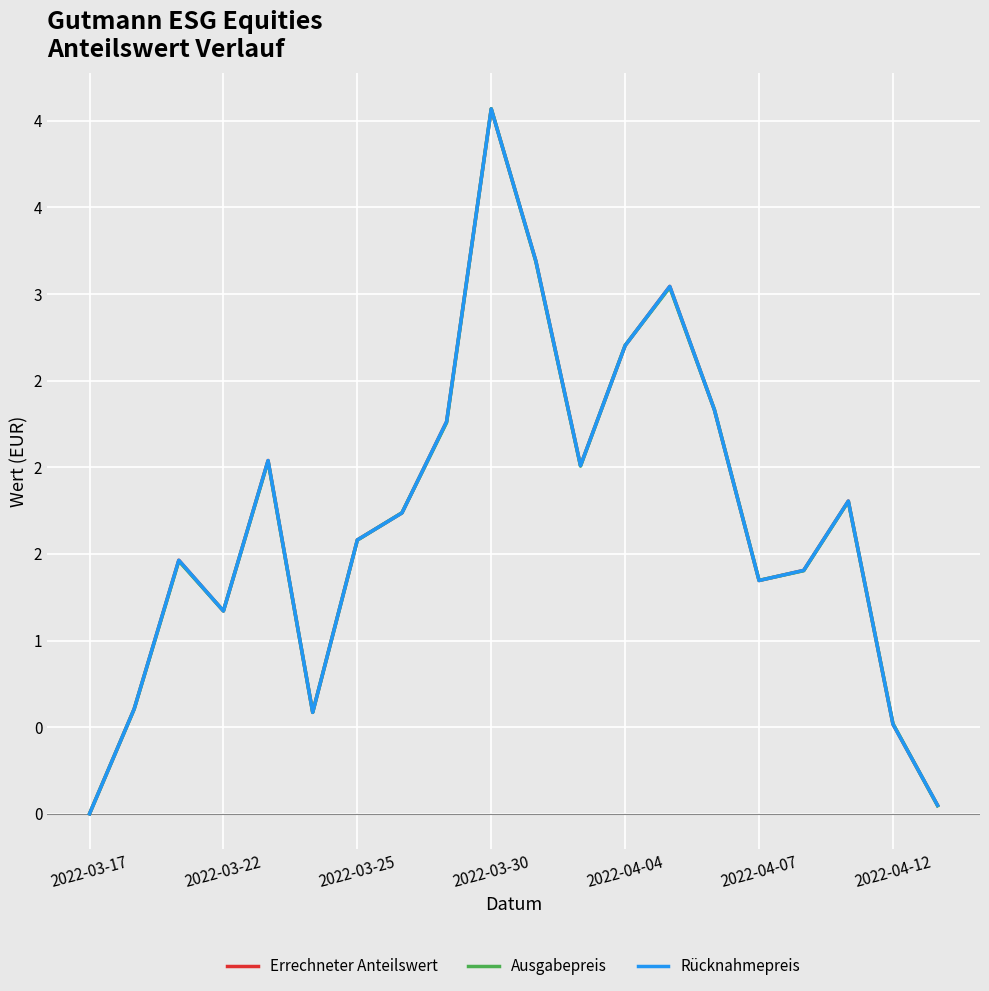

Does the chart have visible grid lines?

Yes